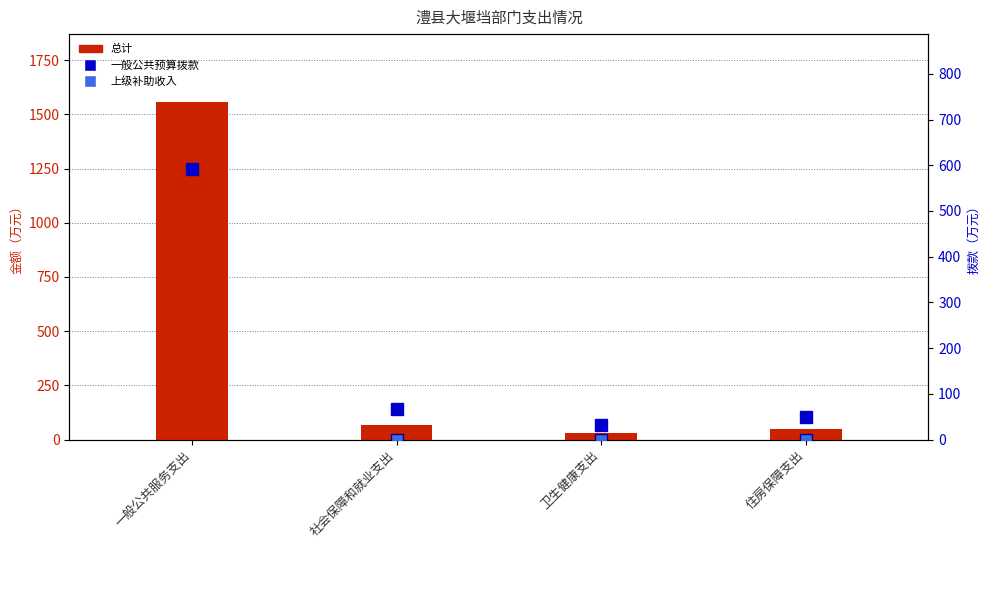

What position from the left is 一般公共服务支出?

1